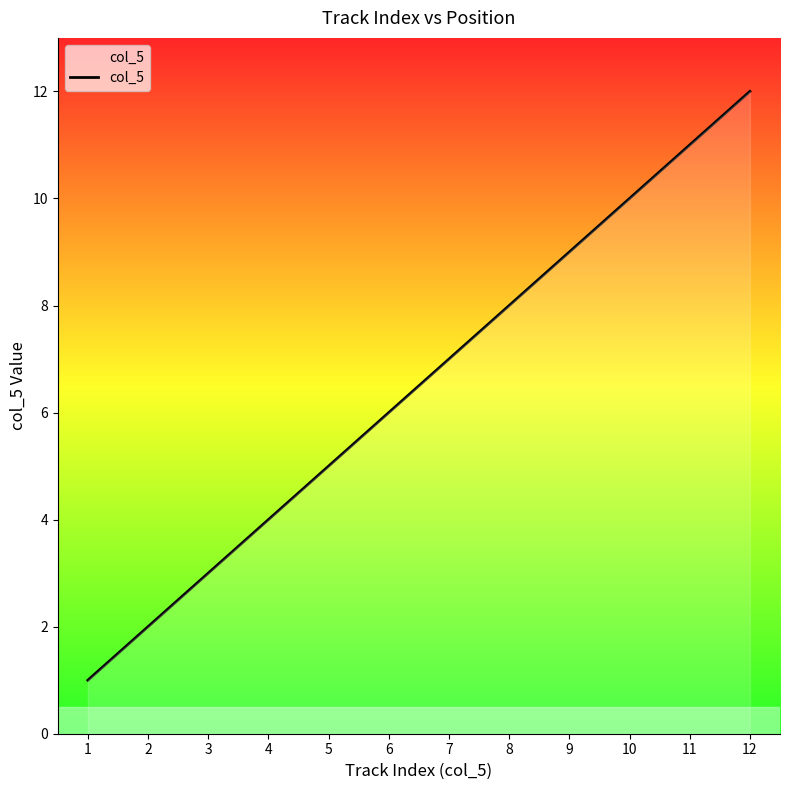

Reading left to right, extract all data points from this chart.

1=1	2=2	3=3	4=4	5=5	6=6	7=7	8=8	9=9	10=10	11=11	12=12